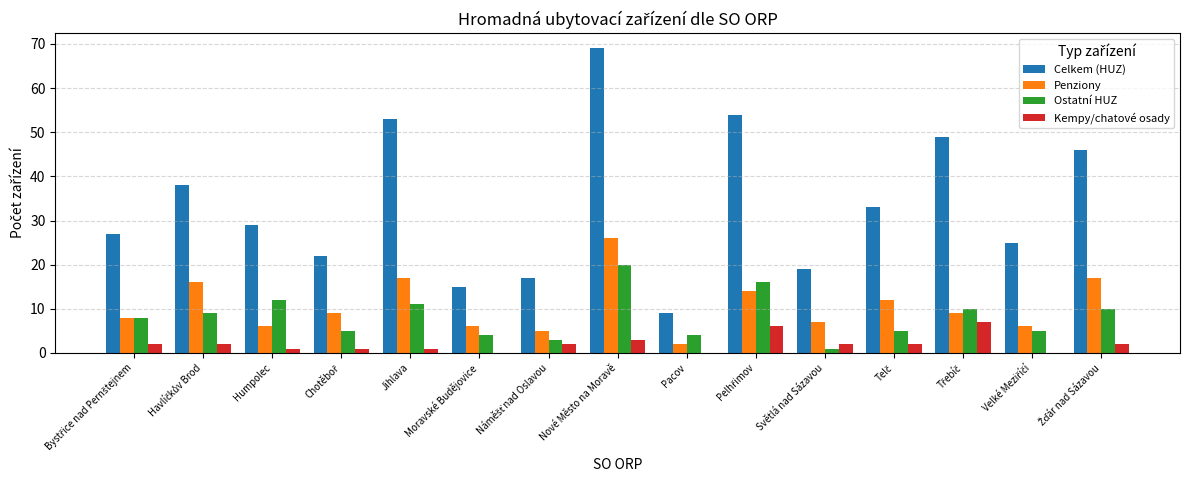

Is the value of Penziony at Pacov greater than the value of Celkem (HUZ) at Světlá nad Sázavou?

No